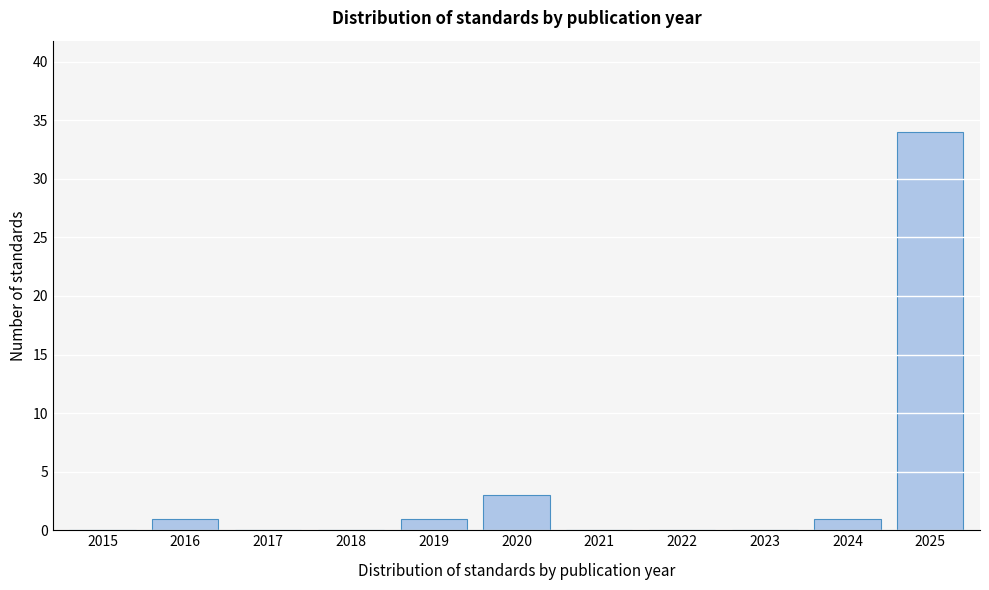

Reading left to right, extract all data points from this chart.

2015=0	2016=1	2017=0	2018=0	2019=1	2020=3	2021=0	2022=0	2023=0	2024=1	2025=34